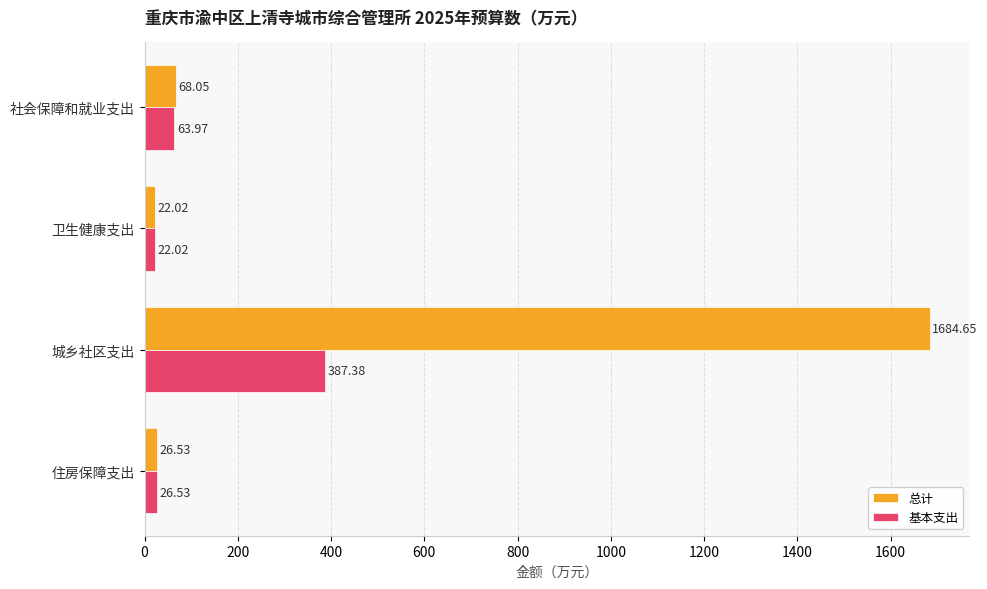

At 城乡社区支出, list the series in order from smallest to largest.

基本支出, 总计